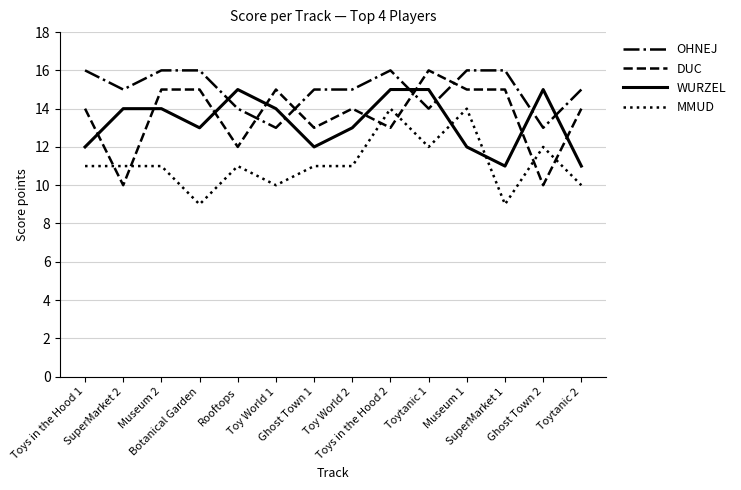

How many intersections are there between WURZEL and OHNEJ?

6